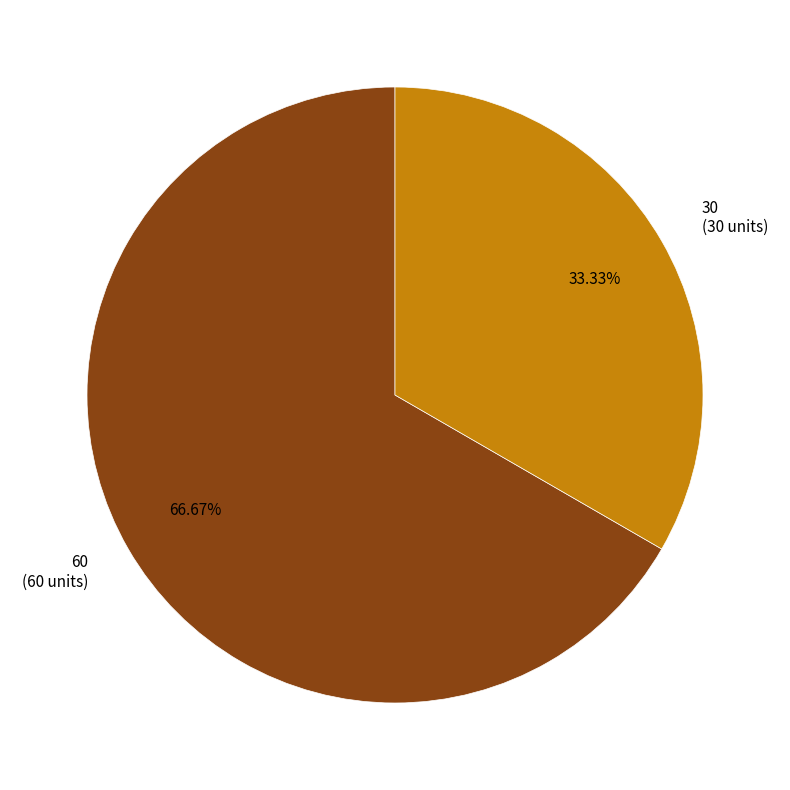

To the nearest percent, what is the average slice percentage?

50%